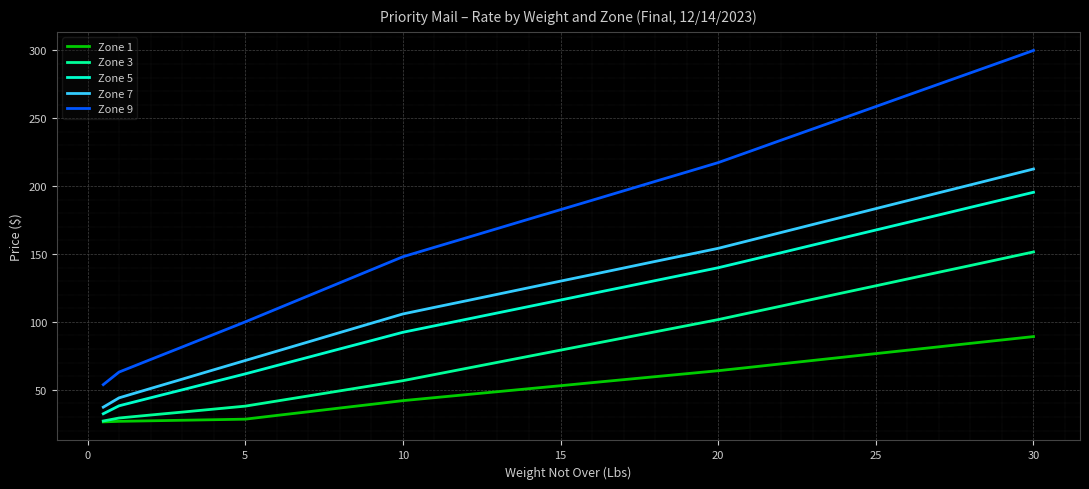

True or false: Zone 9 and Zone 1 cross at least once.

False